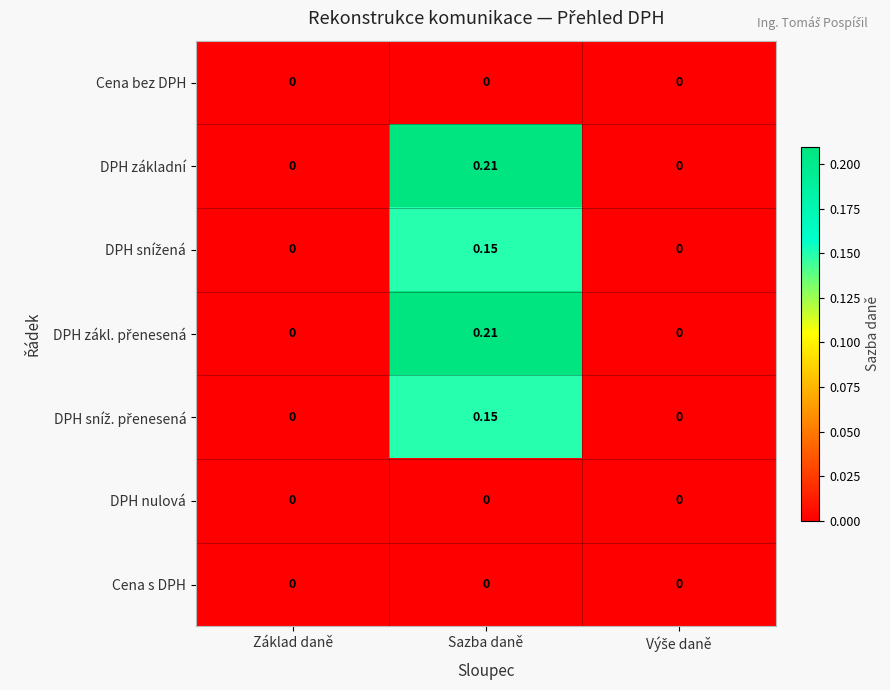

How many values in the DPH základní series exceed 0?

1